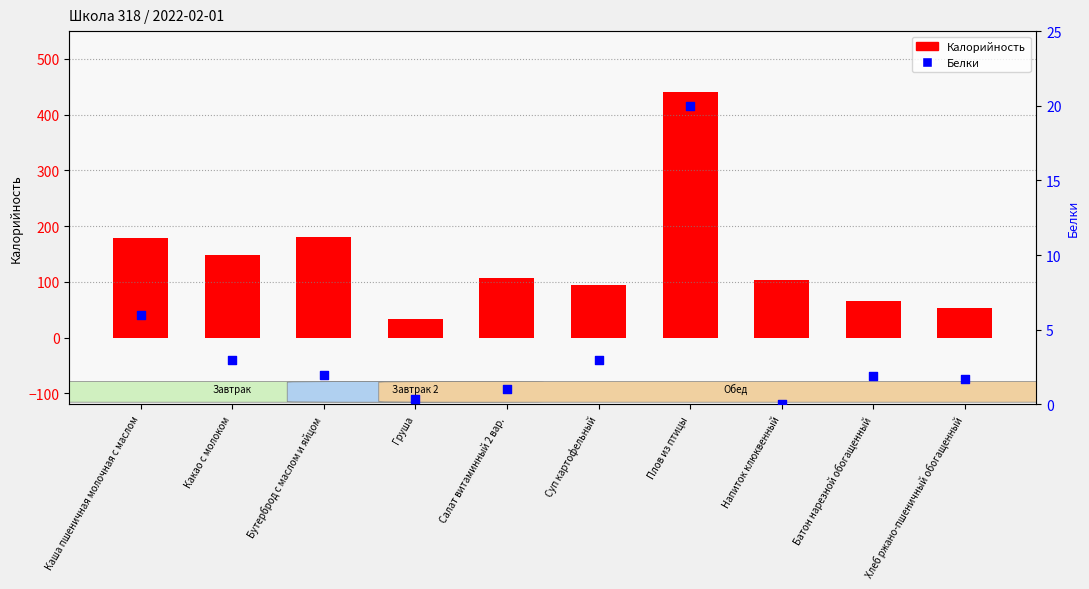

Is the value of Калорийность at Какао с молоком greater than the value of Белки at Батон нарезной обогащенный?

Yes